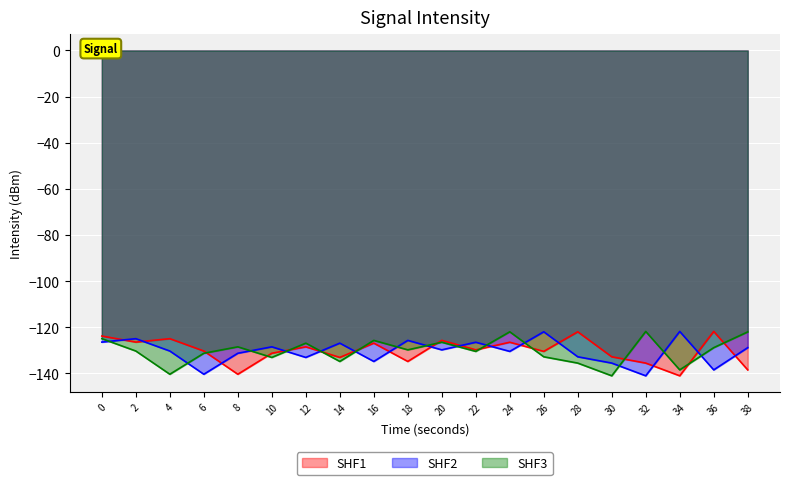

Between 18 and 30, which series saw the biggest shift?

SHF3